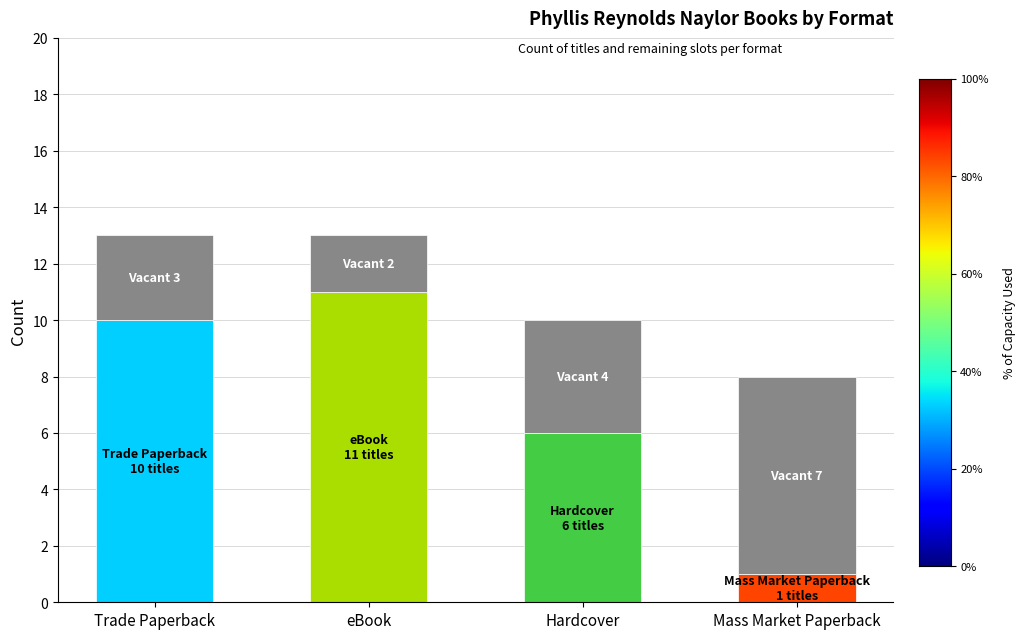

What is the total value across all series at Hardcover?

10